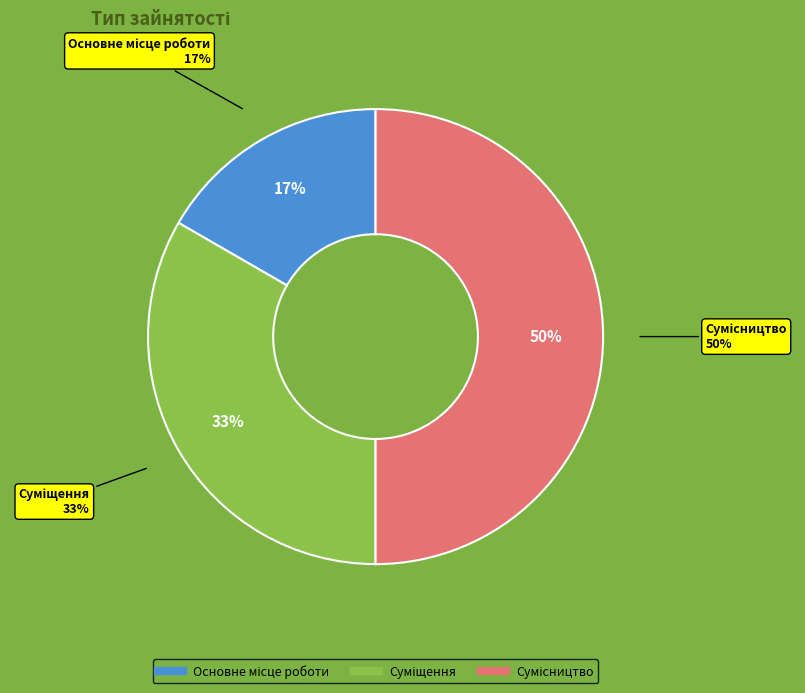

The Сумісництво slice represents 38% of the pie. True or false?

False